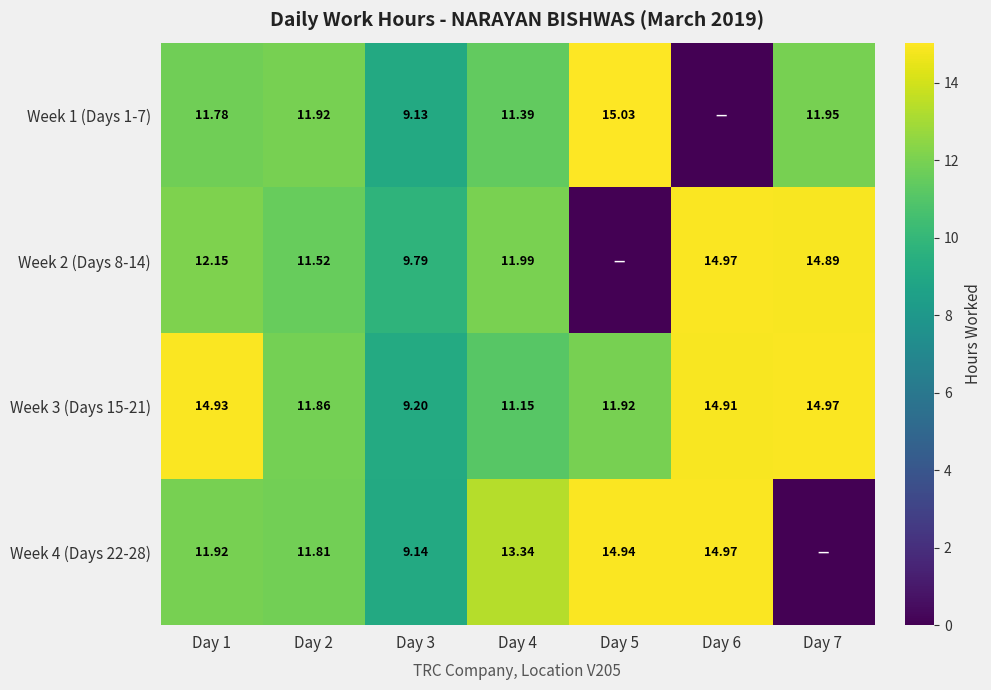

The value of Week 1 (Days 1-7) at Day 4 is 11.4. True or false?

True